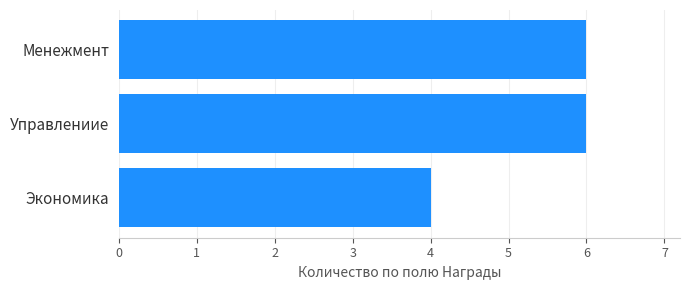

What is the maximum value shown in the chart?

6